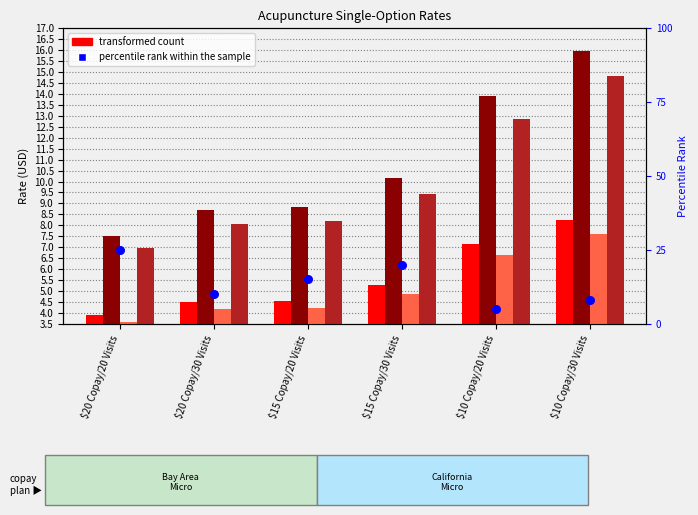

Which series reaches the maximum Y coordinate?

percentile rank within the sample